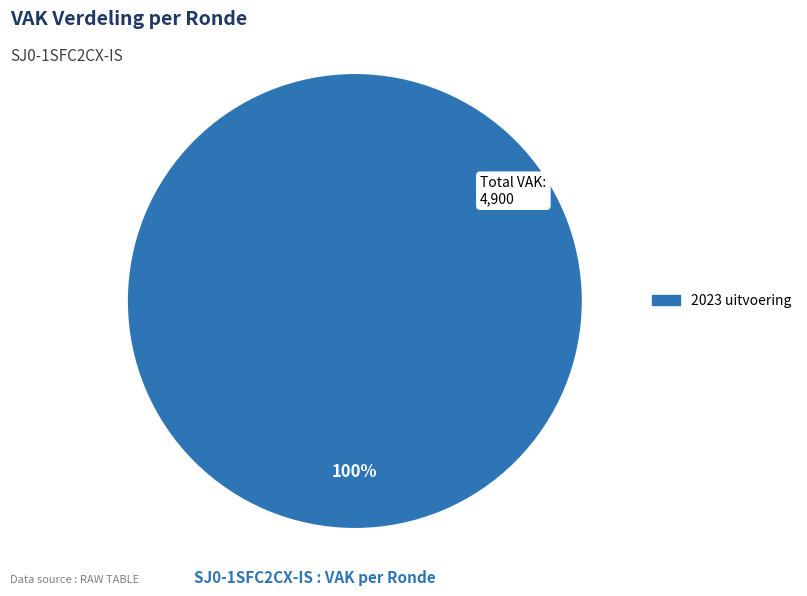

Does any single category account for the majority?

Yes